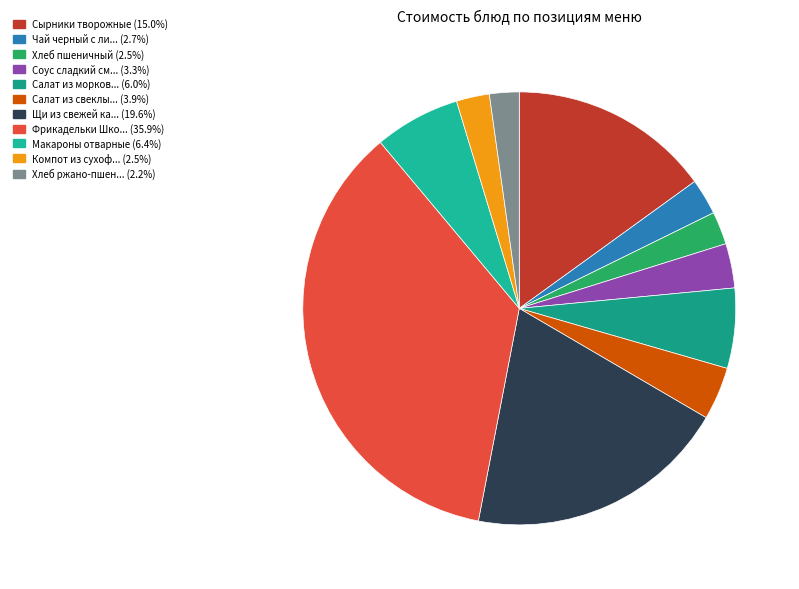

Rank the categories by value from highest to lowest.

Фрикадельки Школьные, Щи из свежей капусты, Сырники творожные, Макароны отварные, Салат из моркови с яблоками, Салат из свеклы с сыром, Соус сладкий сметанный, Чай черный с лимоном, Компот из сухофруктов, Хлеб пшеничный, Хлеб ржано-пшеничный